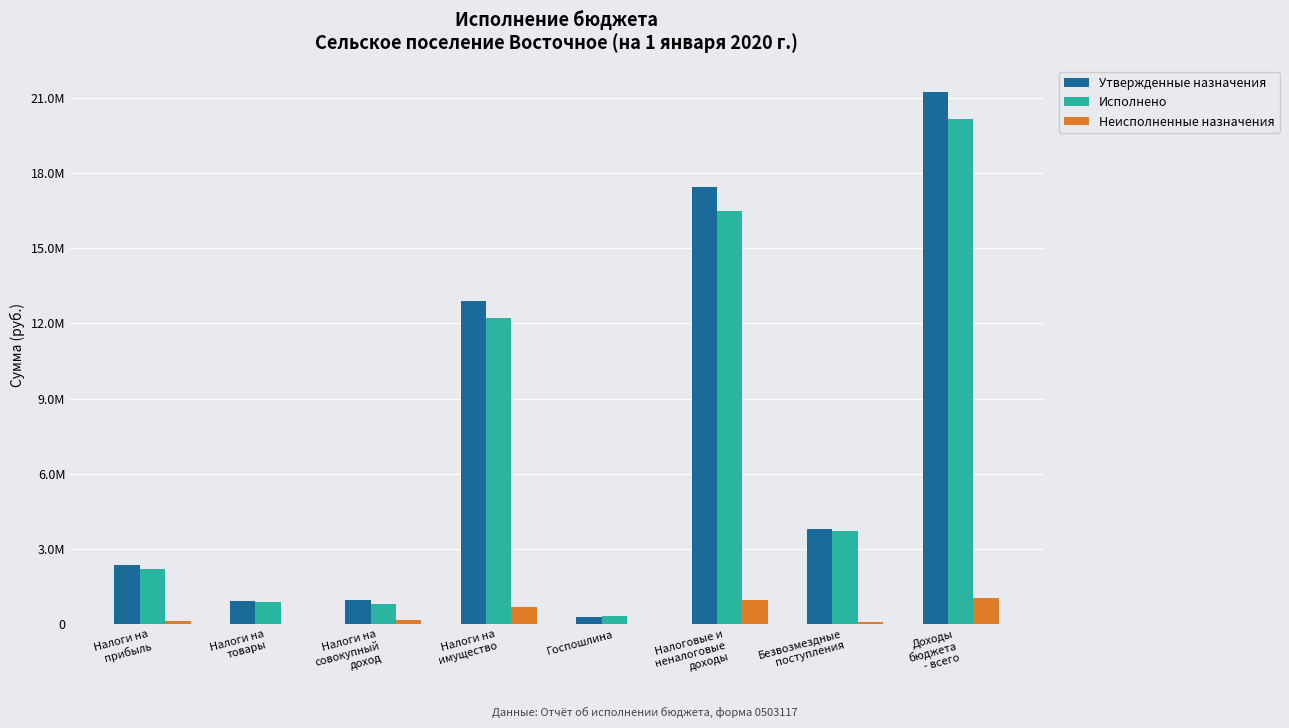

What value does the Исполнено series have at Налоги на
имущество?

12218000.0